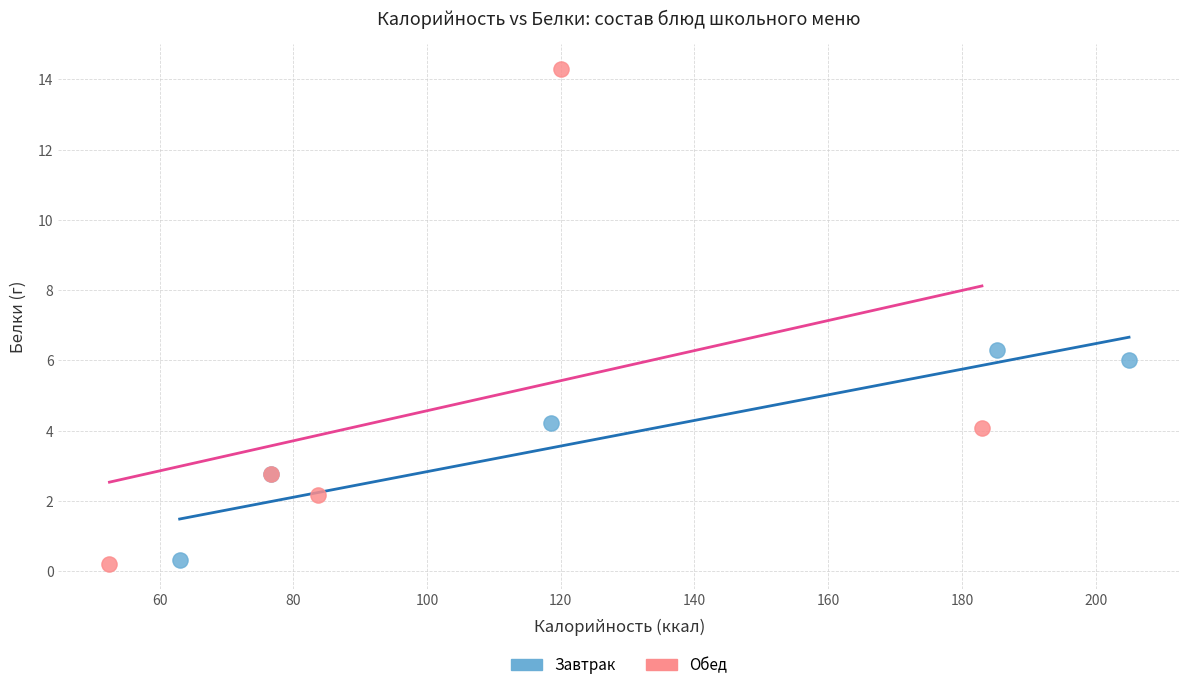

Which series contains the highest Y value?

Обед